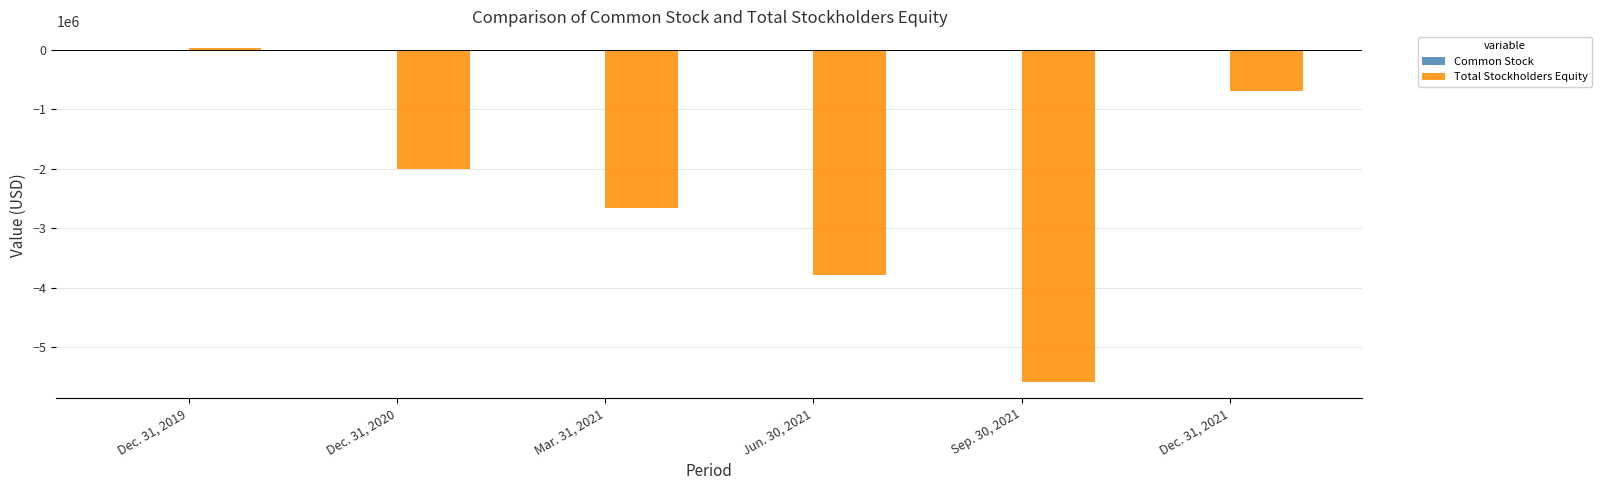

At which category is the sum across all series the highest?

Dec. 31, 2019